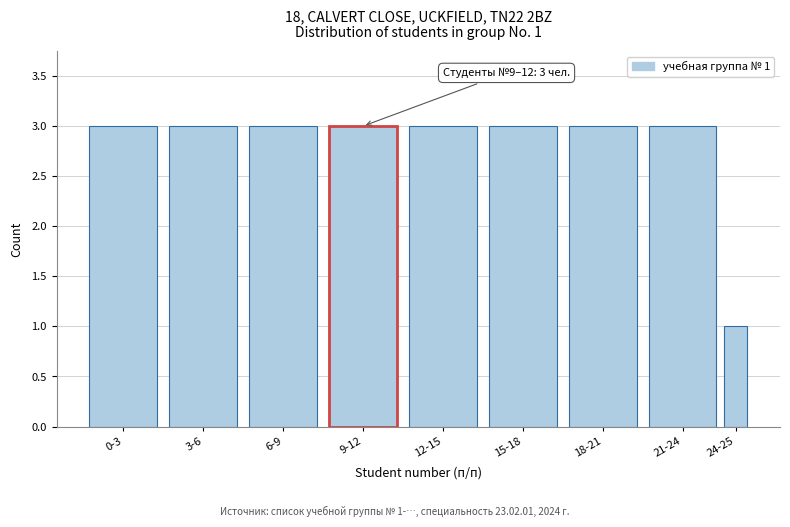

Reading left to right, list all the values displayed in this chart.

3	3	3	3	3	3	3	3	1